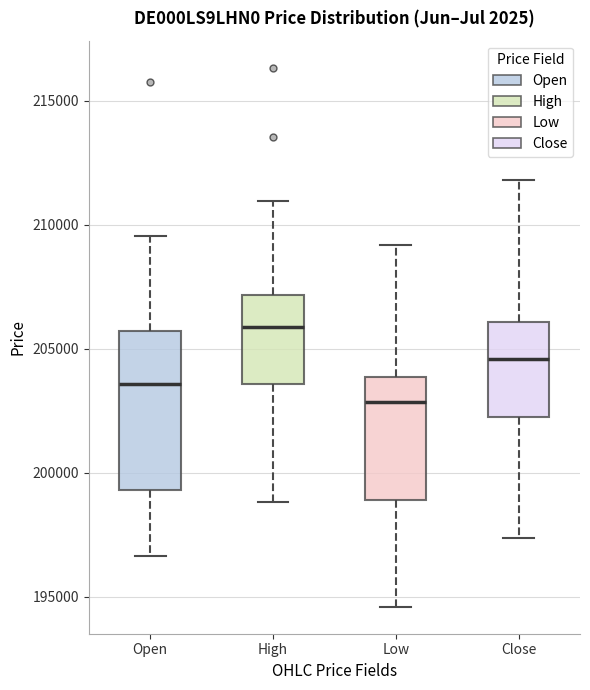

Which box has the lowest median line?

Low